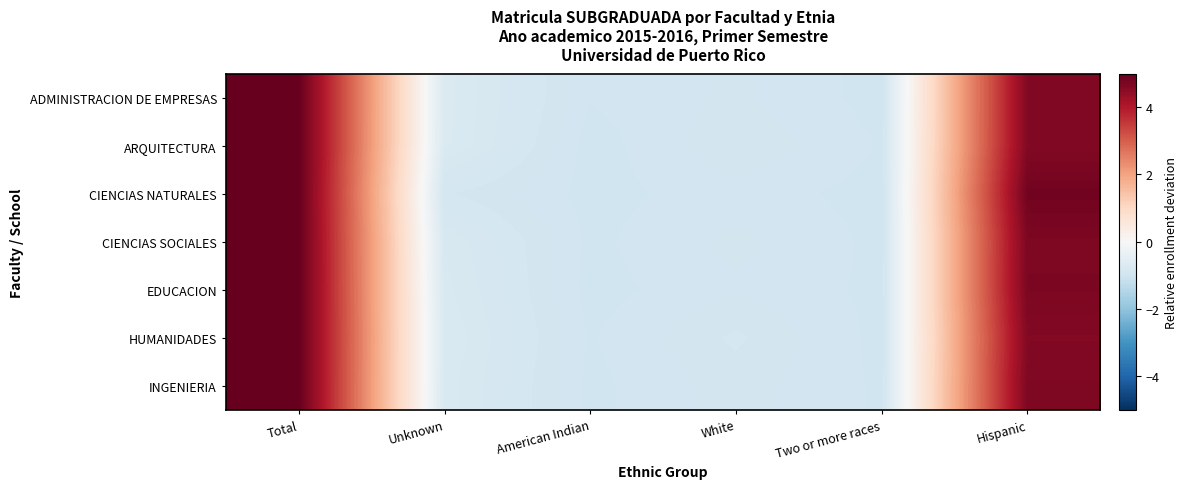

Reading left to right, extract all data points from this chart.

ADMINISTRACION DE EMPRESAS: Total=5.0	Unknown=-0.7	American Indian=-1.0	White=-0.9	Two or more races=-1.0	Hispanic=4.6
ARQUITECTURA: Total=5.0	Unknown=-0.7	American Indian=-1.0	White=-0.9	Two or more races=-1.0	Hispanic=4.6
CIENCIAS NATURALES: Total=5.0	Unknown=-0.9	American Indian=-1.0	White=-1.0	Two or more races=-1.0	Hispanic=4.8
CIENCIAS SOCIALES: Total=5.0	Unknown=-0.8	American Indian=-1.0	White=-0.9	Two or more races=-1.0	Hispanic=4.7
EDUCACION: Total=5.0	Unknown=-0.8	American Indian=-1.0	White=-0.9	Two or more races=-1.0	Hispanic=4.7
HUMANIDADES: Total=5.0	Unknown=-0.7	American Indian=-1.0	White=-0.9	Two or more races=-1.0	Hispanic=4.6
INGENIERIA: Total=5.0	Unknown=-0.8	American Indian=-1.0	White=-0.9	Two or more races=-1.0	Hispanic=4.7